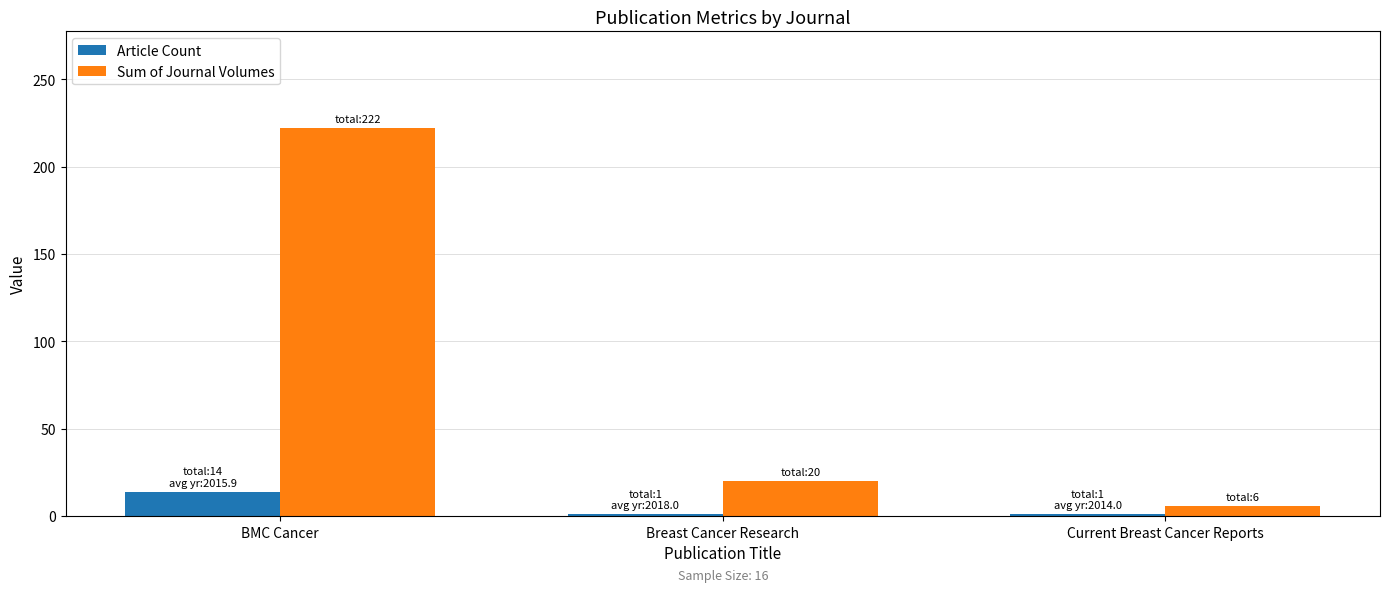

What position from the left is Breast Cancer Research?

2